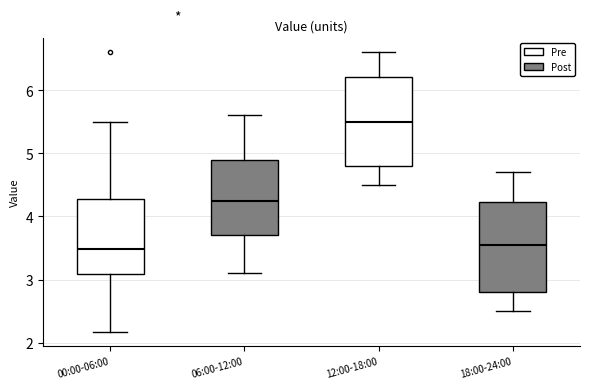

Reading left to right, transcribe this box plot: for each box, give where its median line is, the range the box spans, and where its two whiskers end, as read against the y-axis. The values are not printed on the chart, so give them approximately, as read against the axis.

00:00-06:00: median 3.5, box 3.1 to 4.3, whiskers 2.2 to 5.5
06:00-12:00: median 4.3, box 3.7 to 4.9, whiskers 3.1 to 5.6
12:00-18:00: median 5.5, box 4.8 to 6.2, whiskers 4.5 to 6.6
18:00-24:00: median 3.6, box 2.8 to 4.2, whiskers 2.5 to 4.7